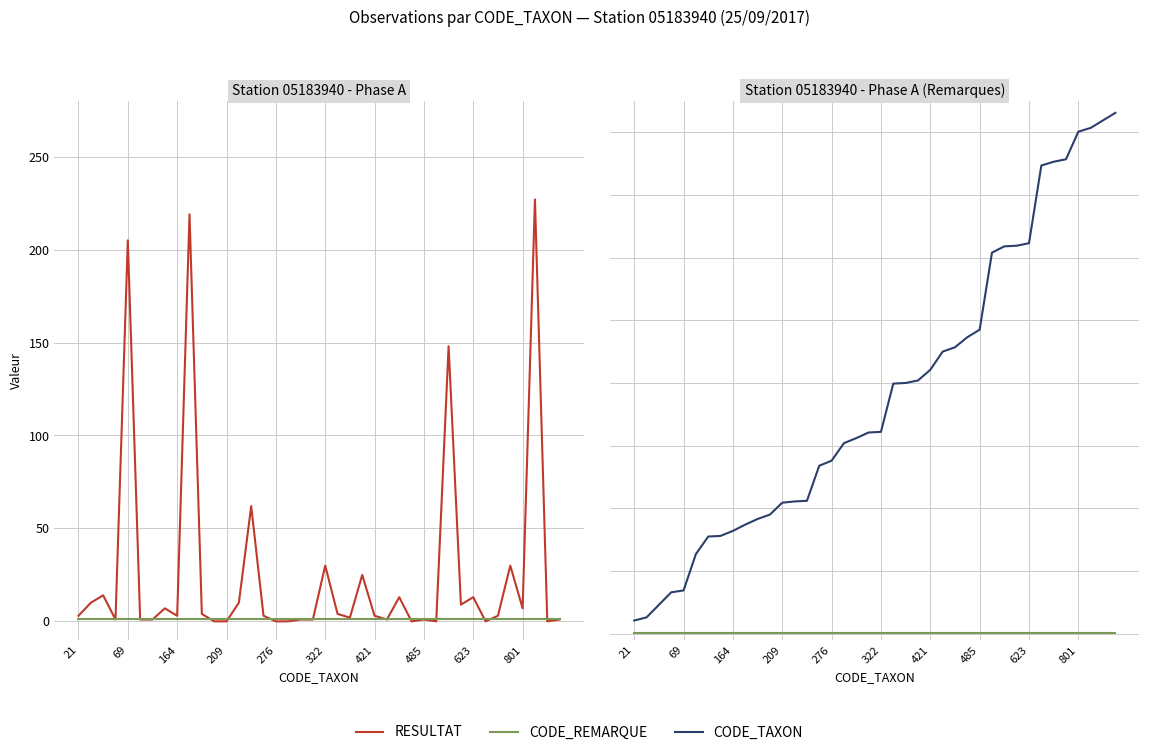

Which category has the highest value in the CODE_REMARQUE series?

21